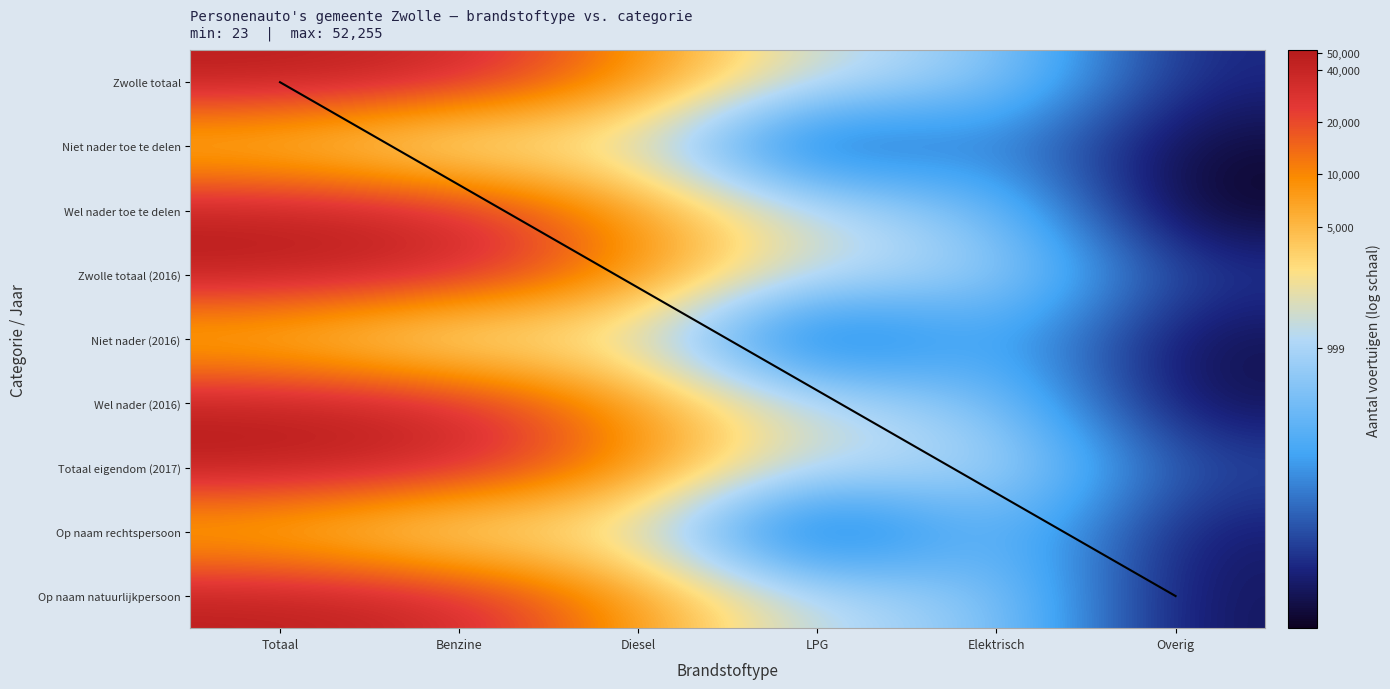

At which label does Totaal eigendom (2017) reach its peak?

Totaal